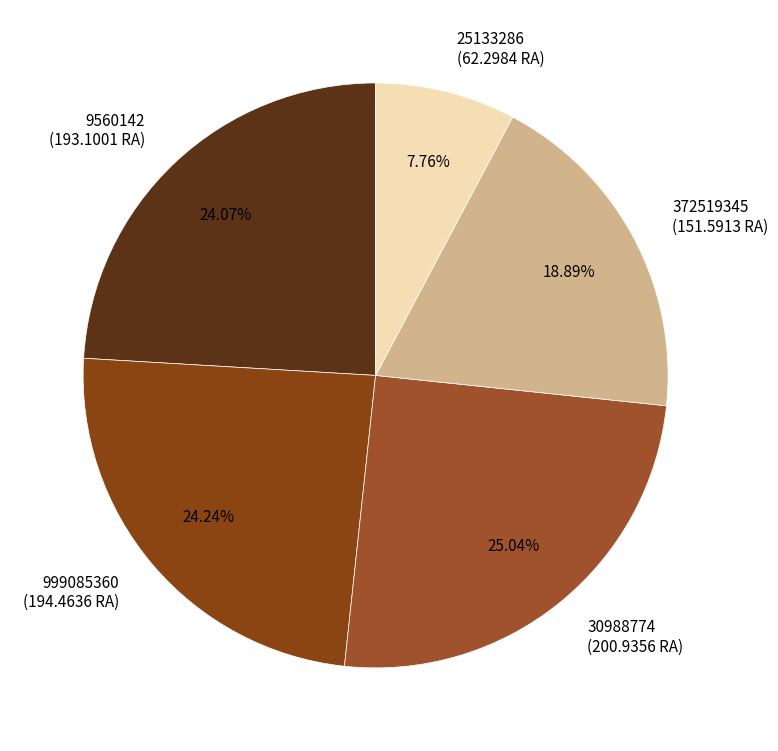

Is it true that 999085360 is 30% of the pie?

False